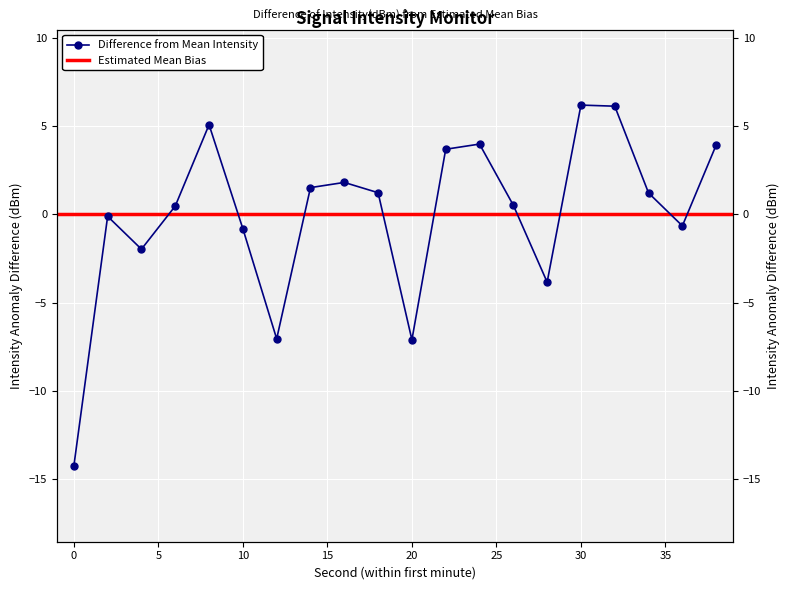

Is it true that the value at 6 is 0.3?

False